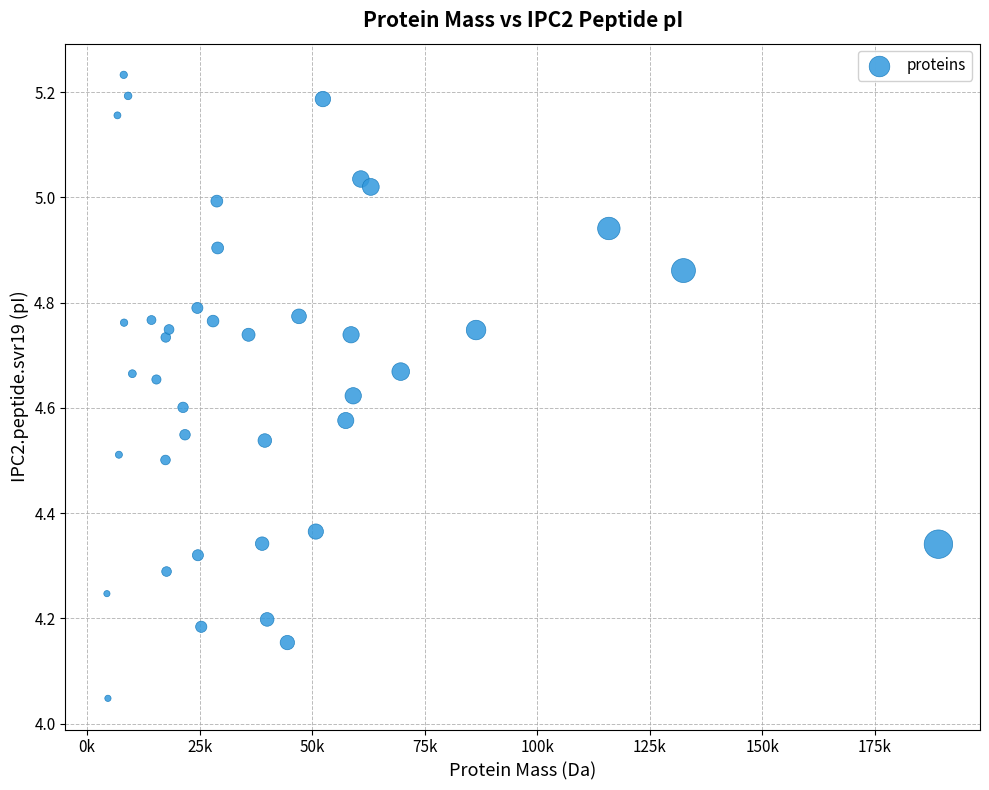

What is the range of X values (max minus min)?

184709.0